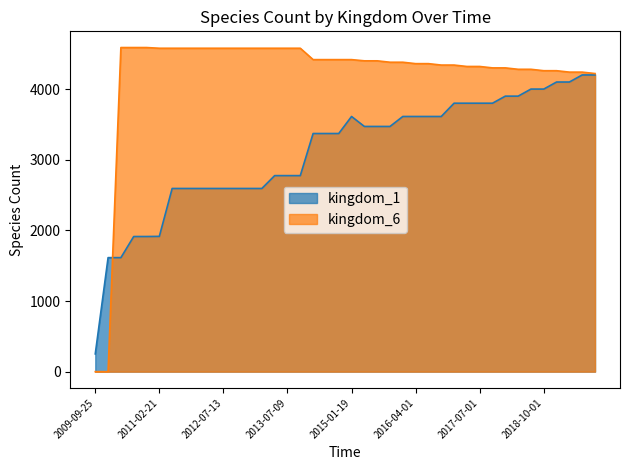

How many lines are shown in the chart?

2